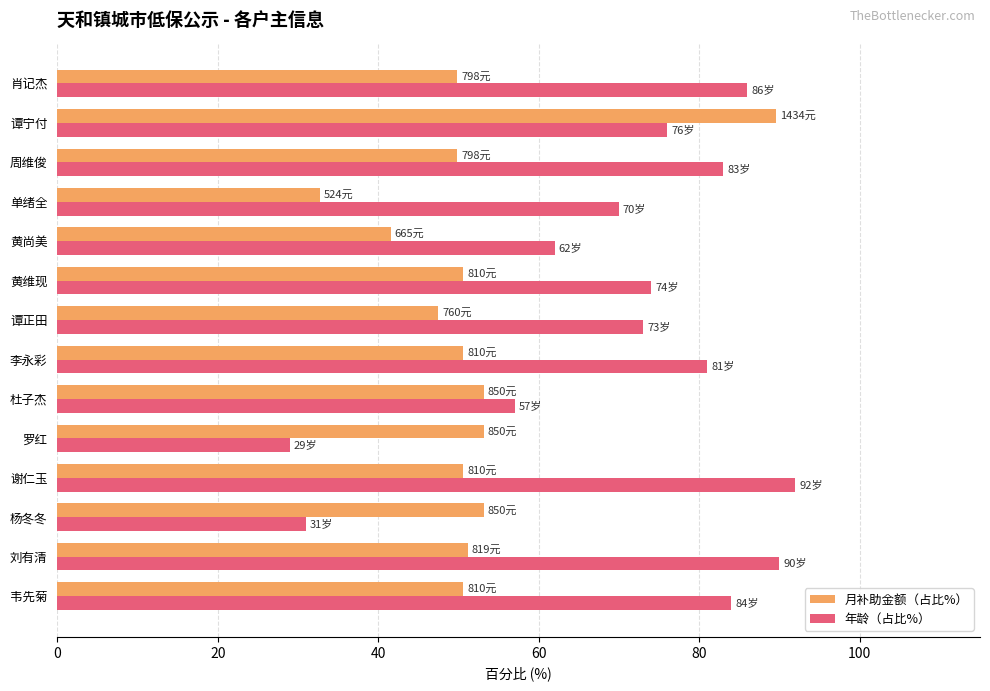

How many categories are shown in the chart?

14